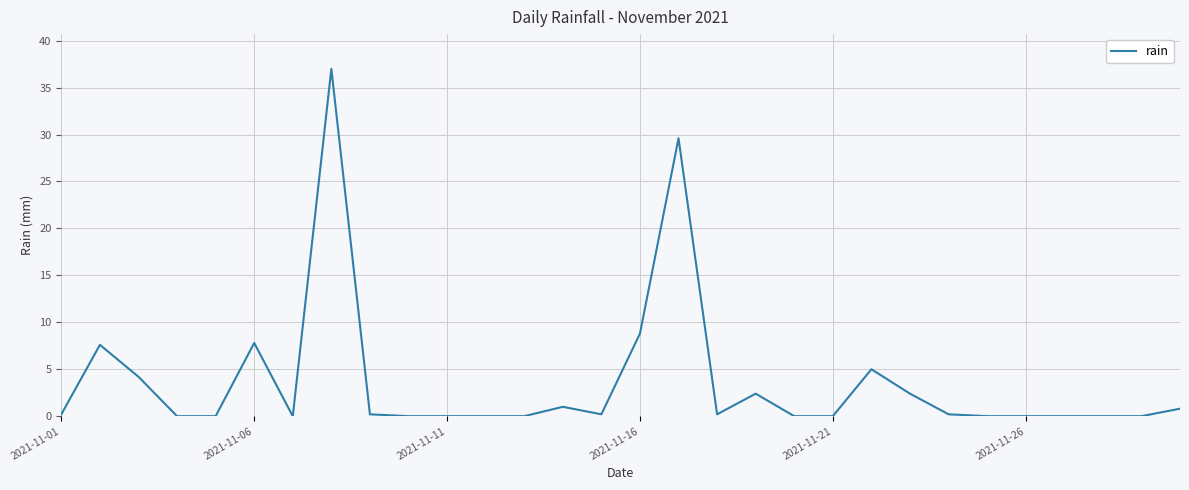

What is the greatest value displayed?

37.0